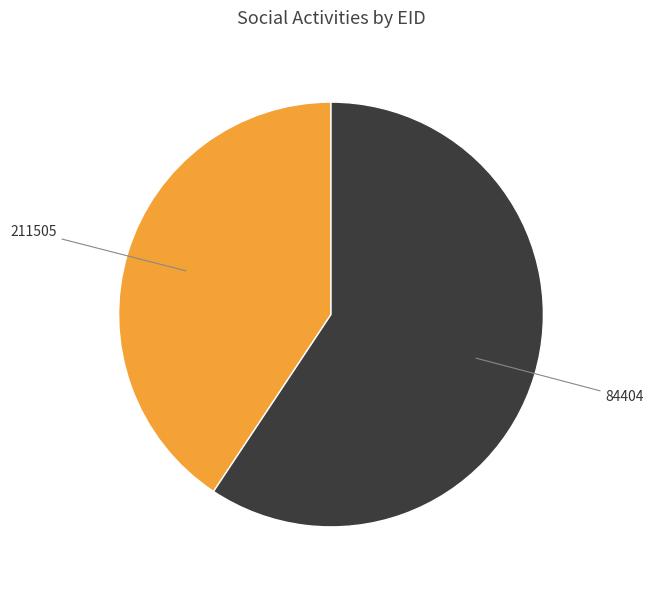

Count the number of slices in the pie.

2